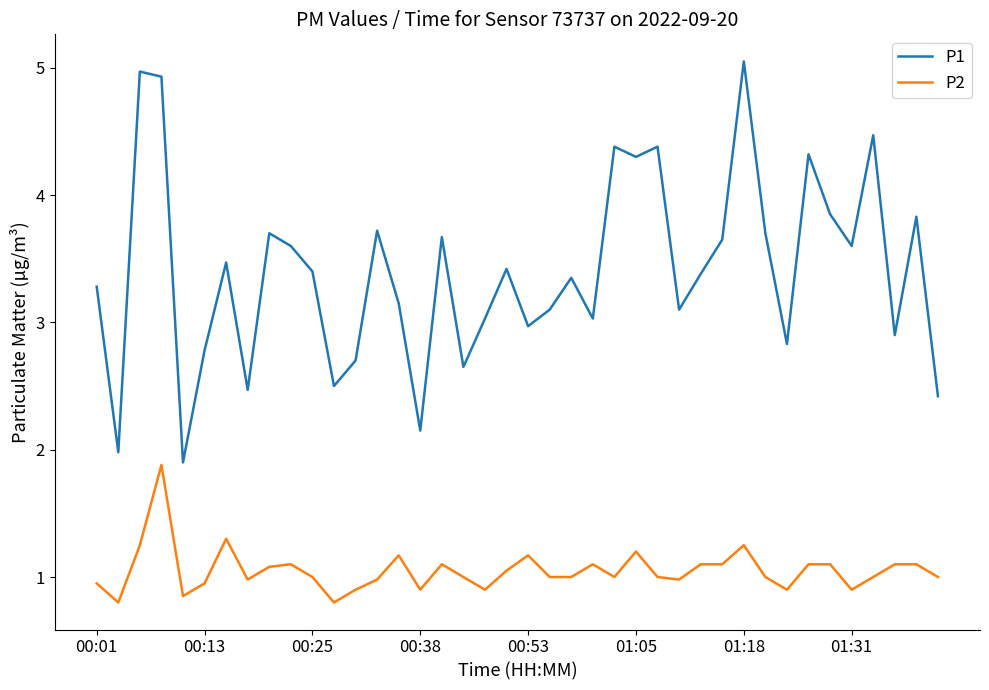

True or false: P2 and P1 intersect in this chart.

False